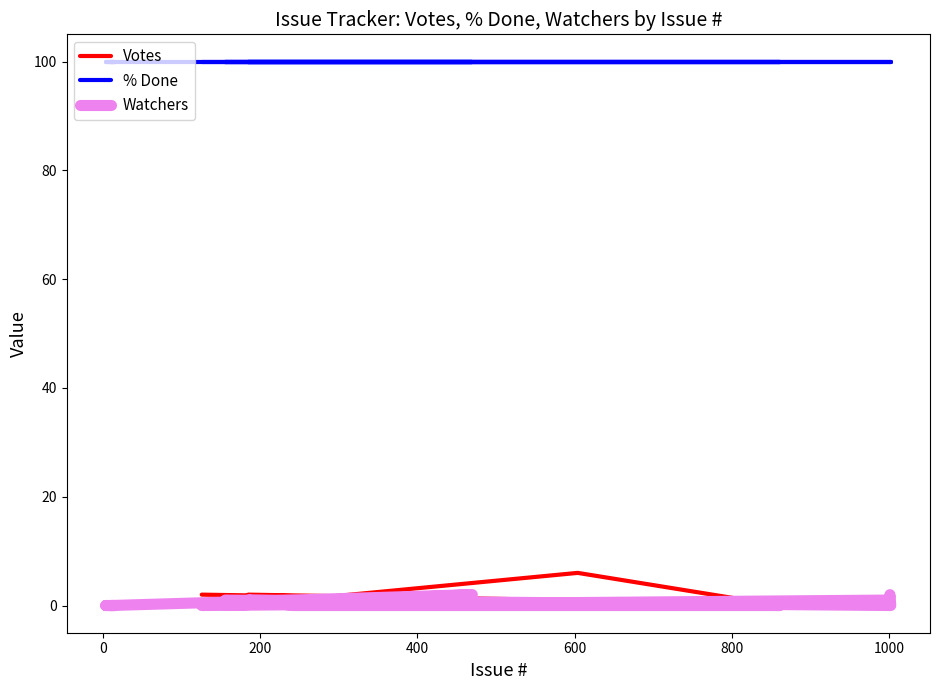

Does the chart display data point markers on the line(s)?

No